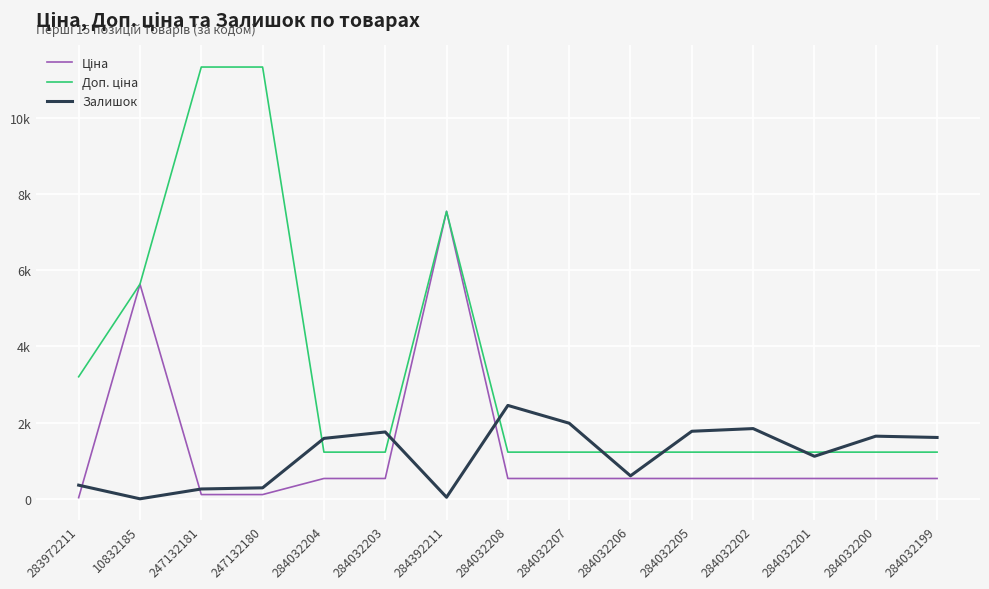

What is the difference between the maximum and second lowest values in the Залишок series?

2410.0